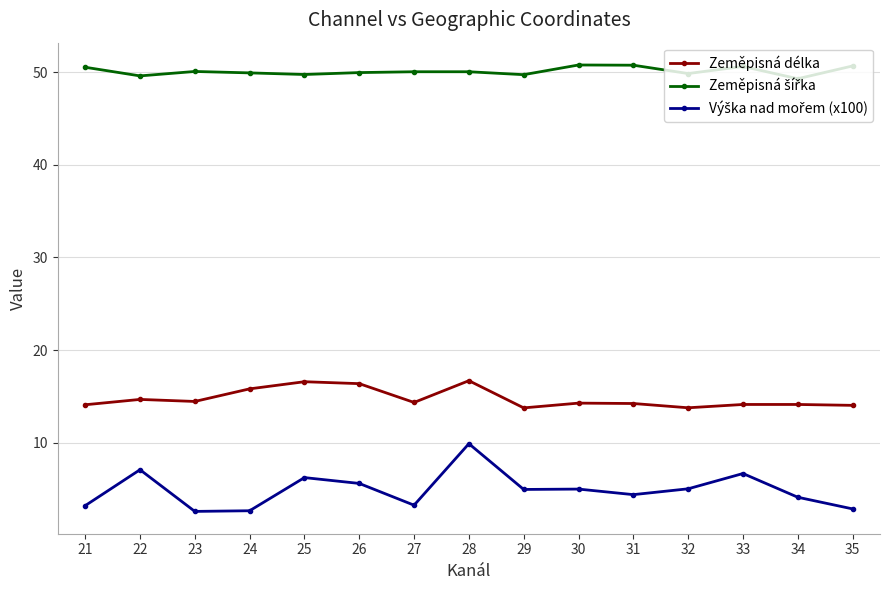

What is the spread (max minus min) of values at 31?

46.4